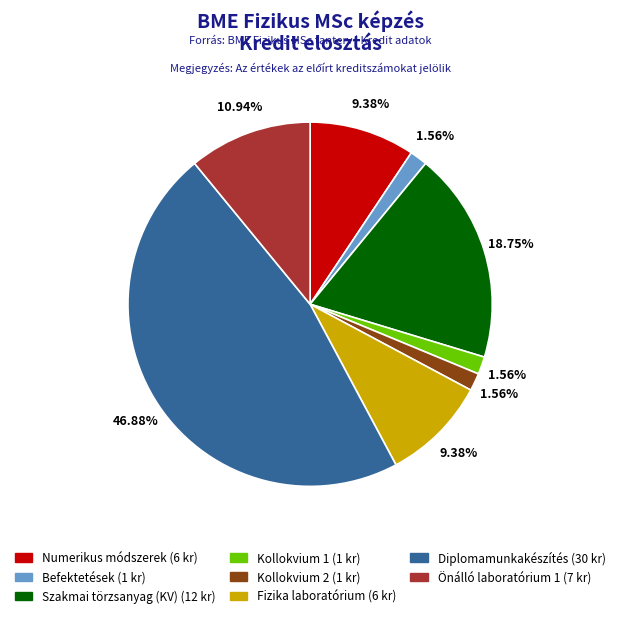

Combined, do Szakmai törzsanyag (KV) and Kollokvium 1 account for over 50%?

No